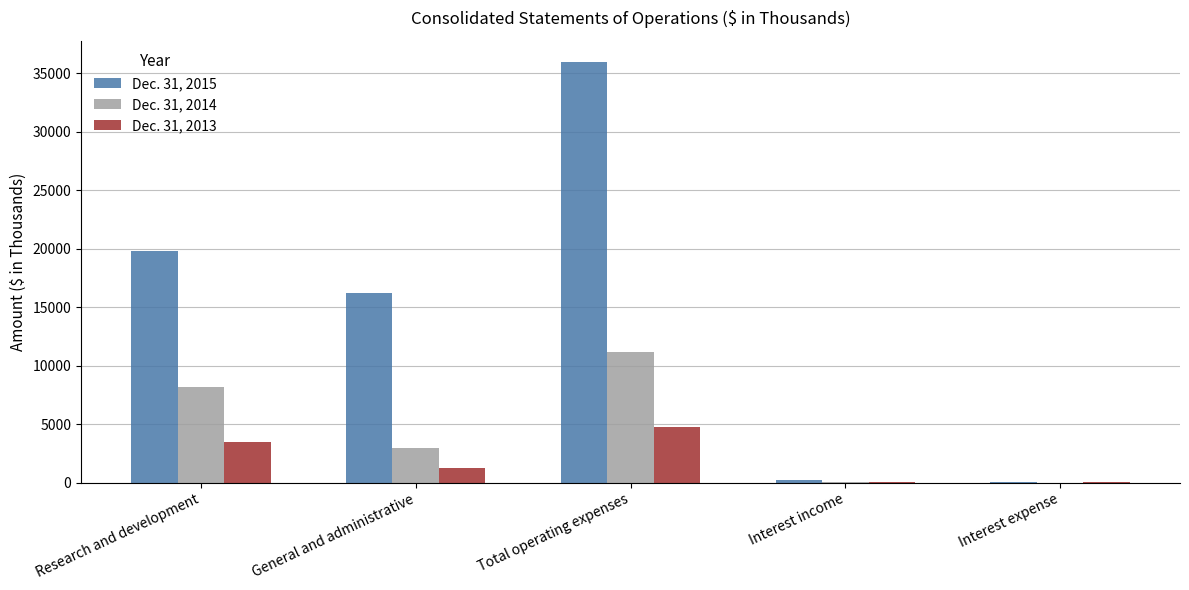

What is the difference between the Dec. 31, 2014 values at Total operating expenses and Research and development?

2951